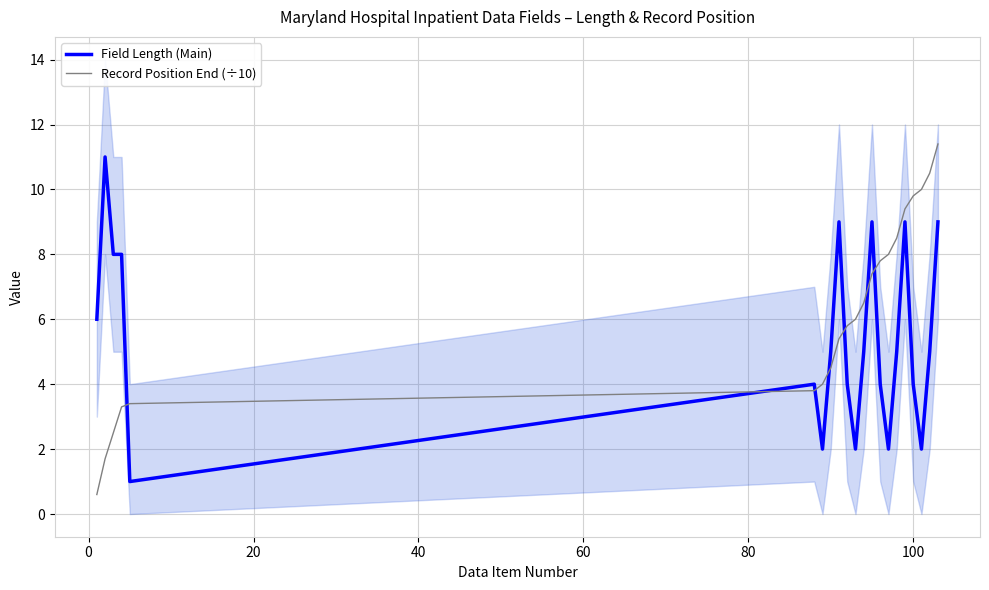

Which series has the largest total across all categories?

Record Position End (÷10)